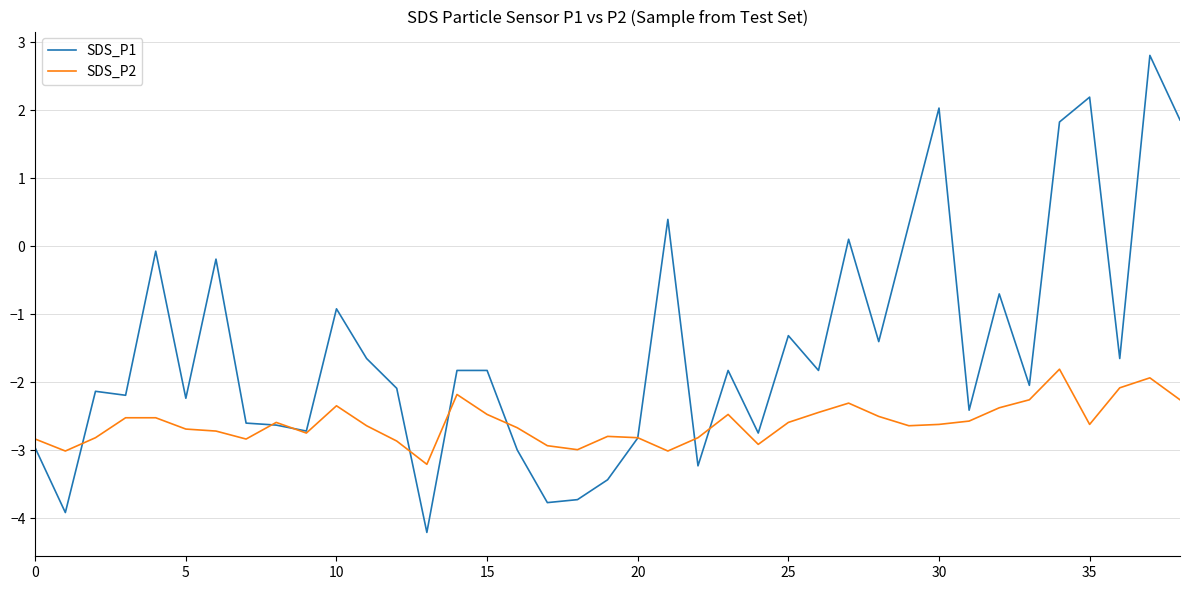

List the series in order of their peak value, lowest first.

SDS_P2, SDS_P1